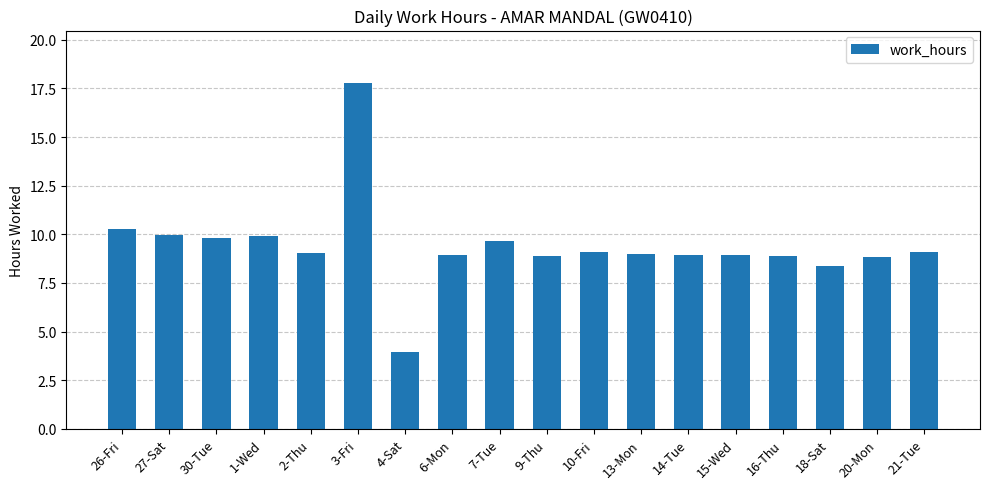

How many data points does each series have?

18